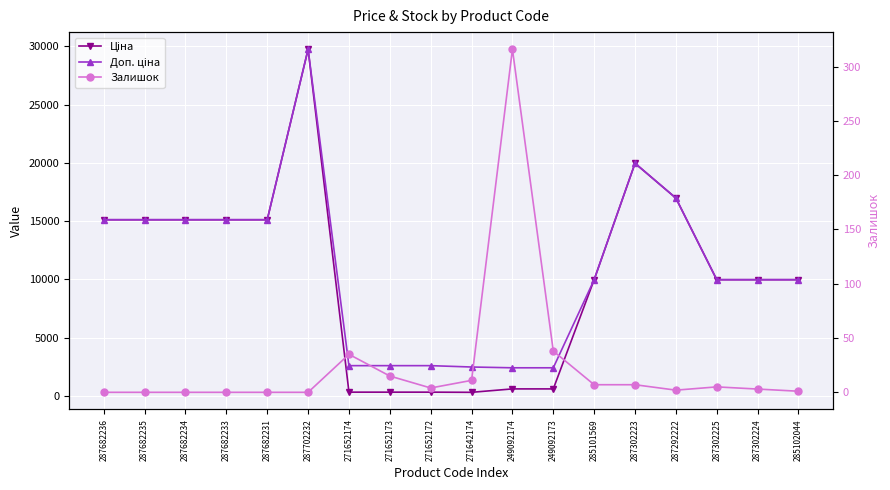

What is the label of the 6th point from the right?

285101569